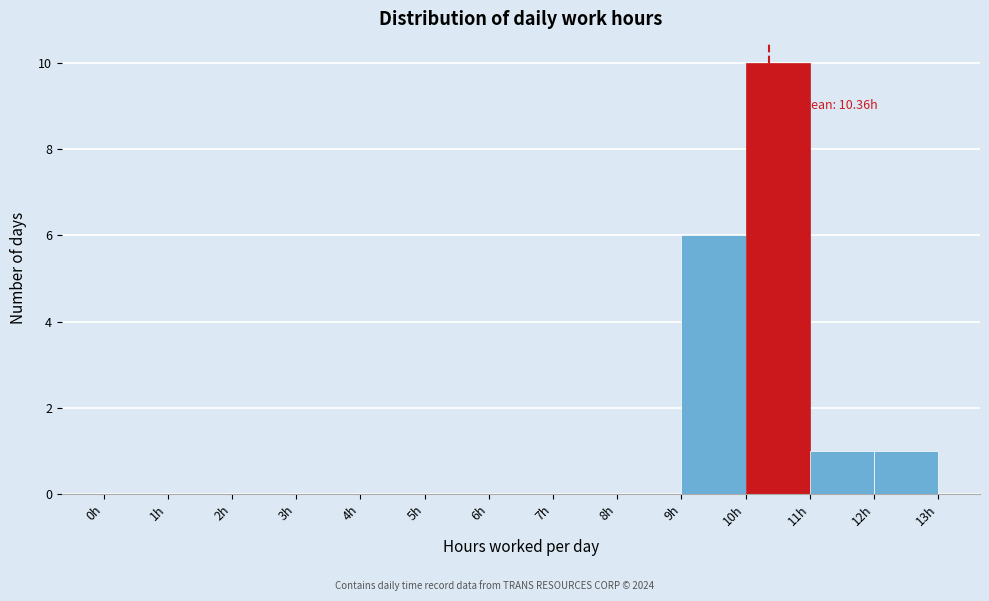

Over which range of the x-axis is the bar tallest?

10 to 11